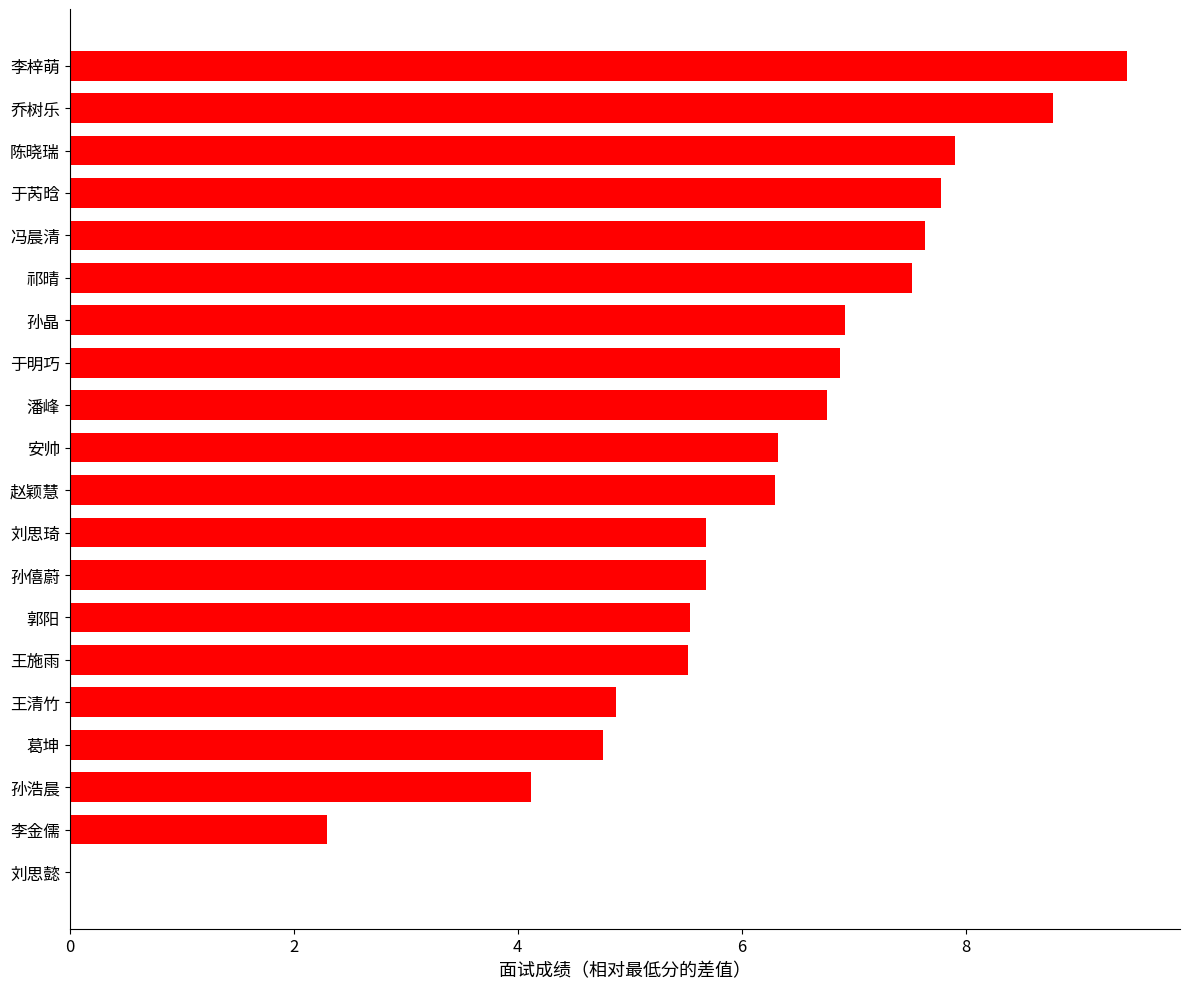

What is the sum of the values at 赵颖慧 and 郭阳?

11.8